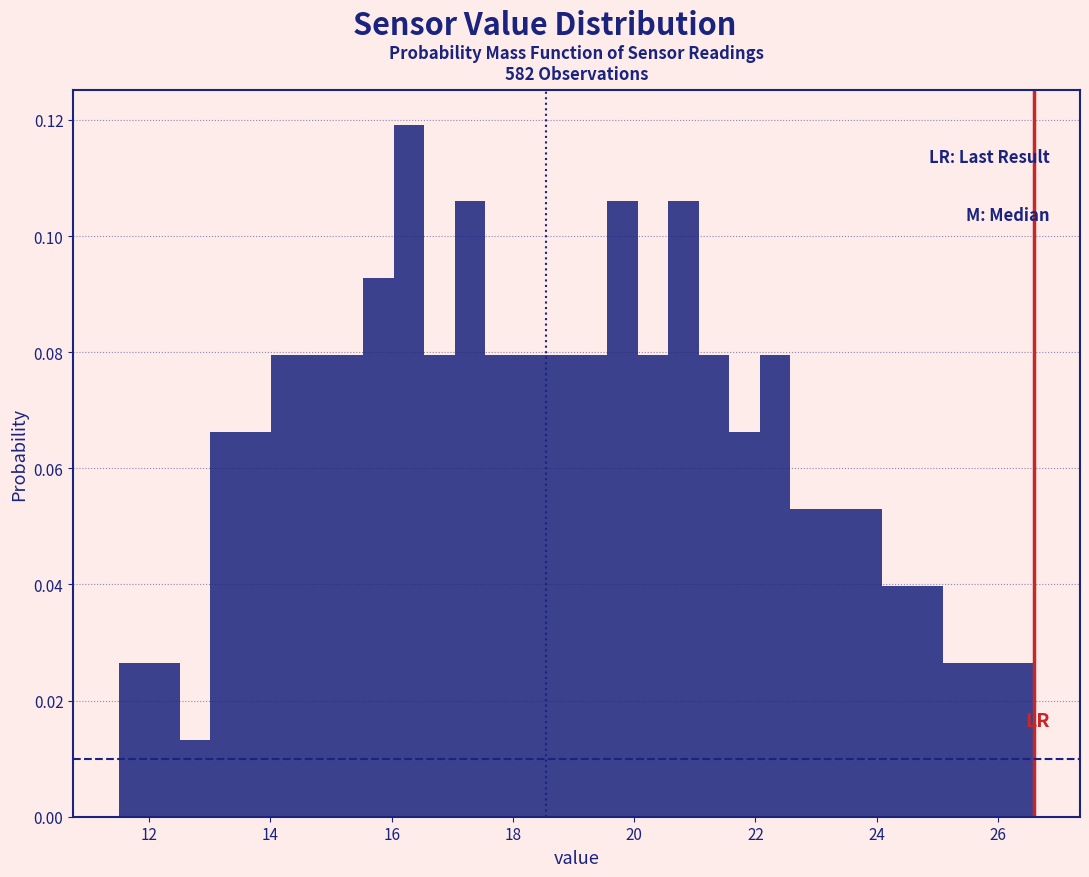

Around what value on the x-axis is the tallest bar? Give the approximate position of its centre, as read against the axis.

16.2